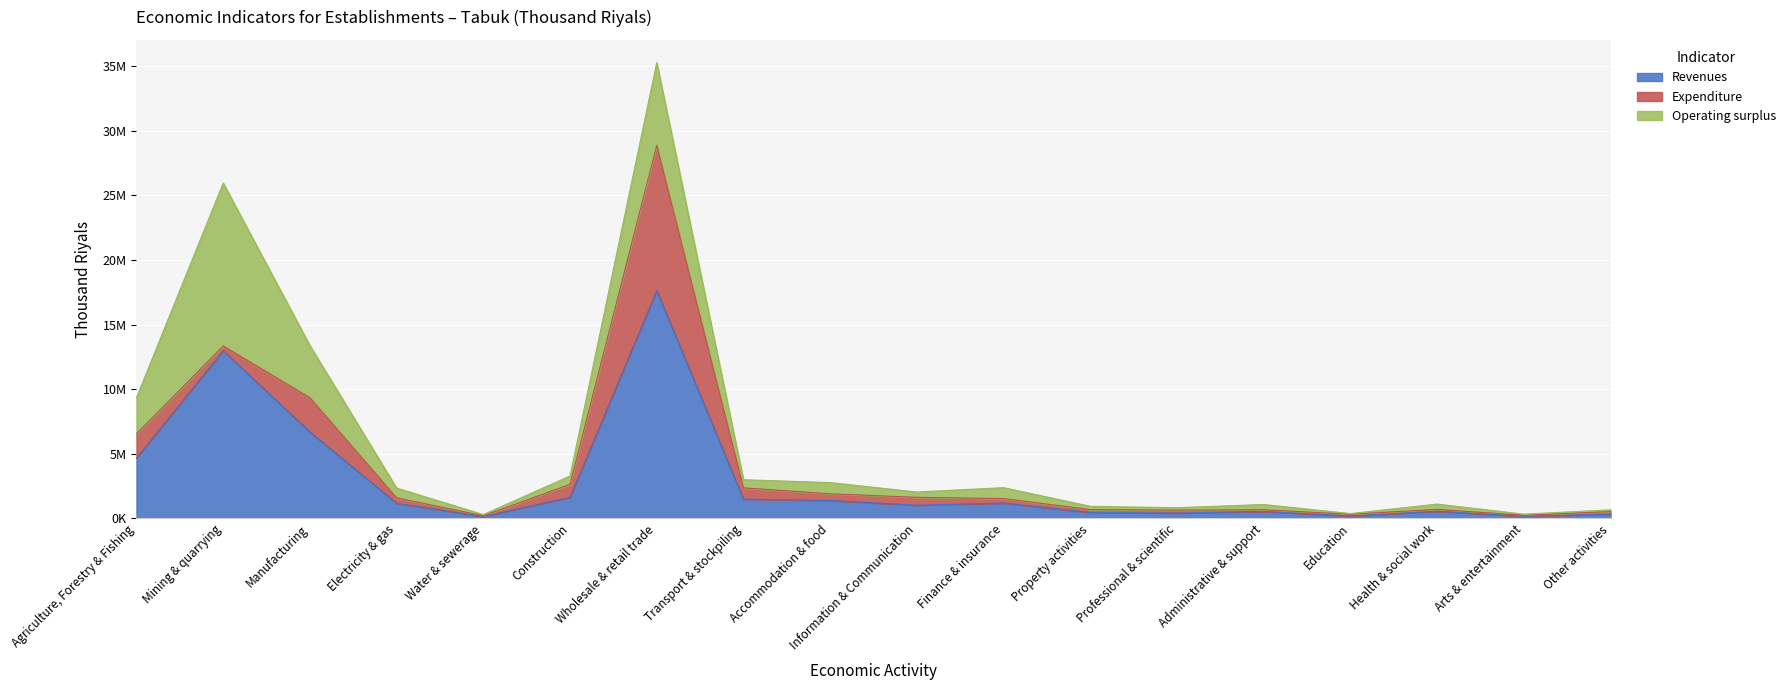

What is the average value of the Revenues series?

2926184